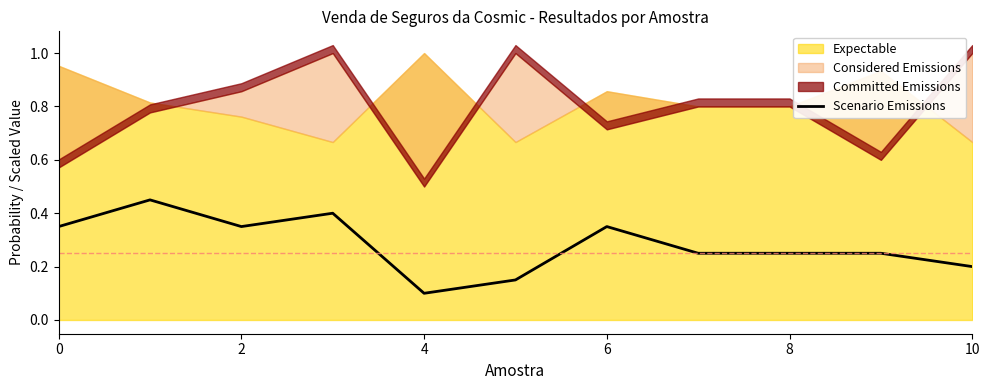

The chart shows a value of 0.3 at 0. True or false?

True